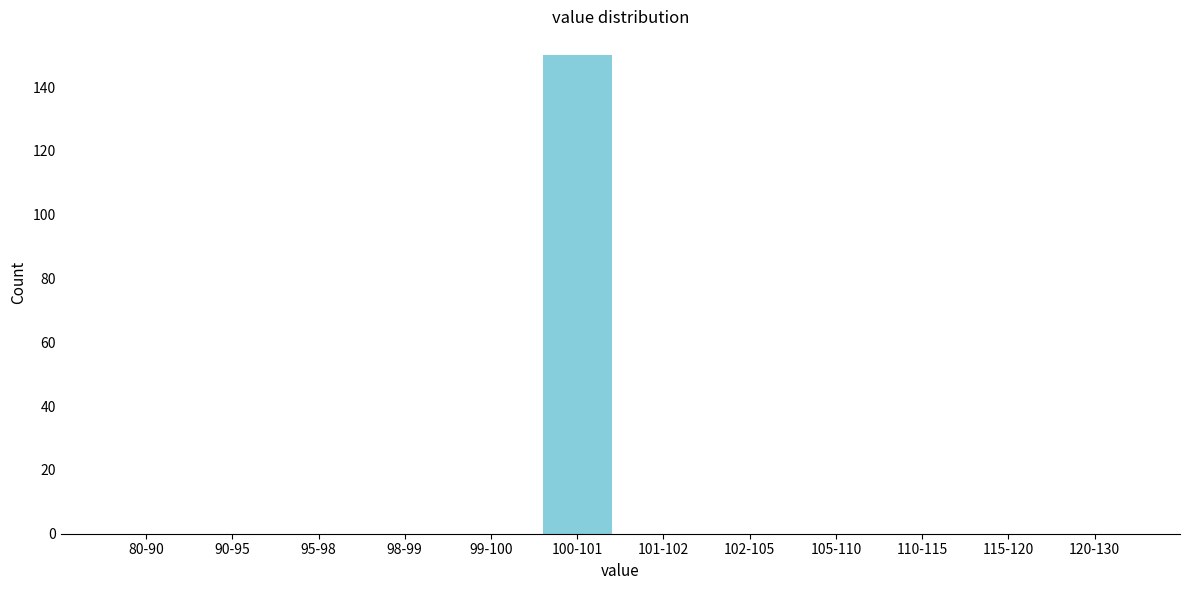

Reading left to right, extract all data points from this chart.

80-90=0	90-95=0	95-98=0	98-99=0	99-100=0	100-101=150	101-102=0	102-105=0	105-110=0	110-115=0	115-120=0	120-130=0